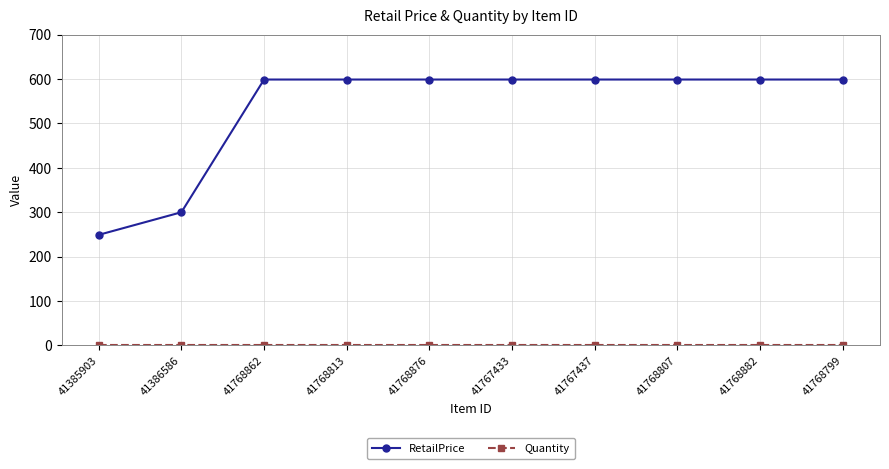

What position from the left is 41768799?

10